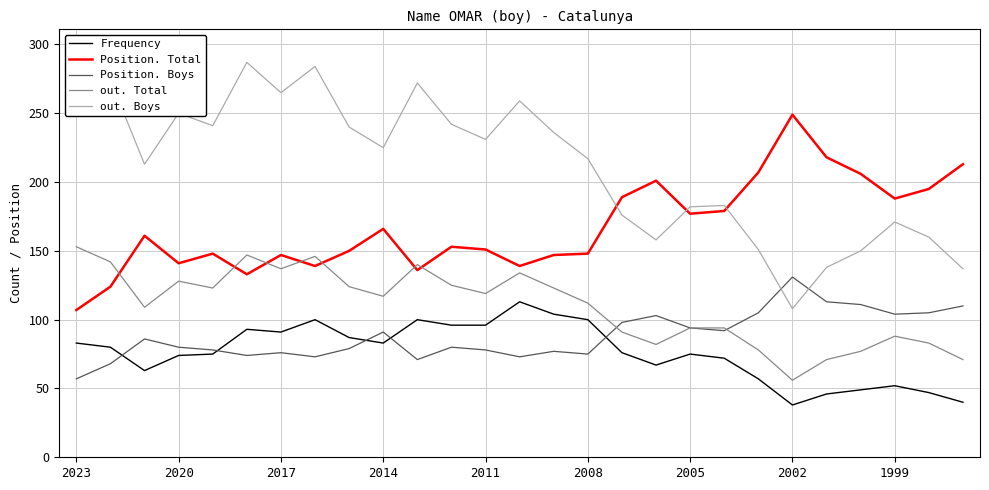

What is the approximate value of Position. Boys at 1999?

104